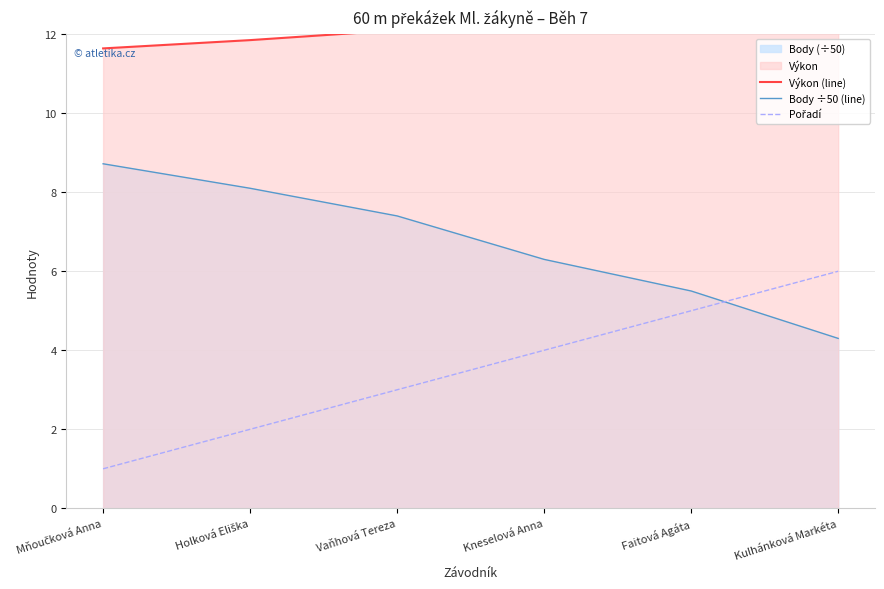

Reading left to right, transcribe all the data shown in this chart.

Výkon (line): 11.6	11.8	12.1	12.5	12.8	13.3
Body ÷50 (line): 8.7	8.1	7.4	6.3	5.5	4.3
Pořadí: 1.0	2.0	3.0	4.0	5.0	6.0